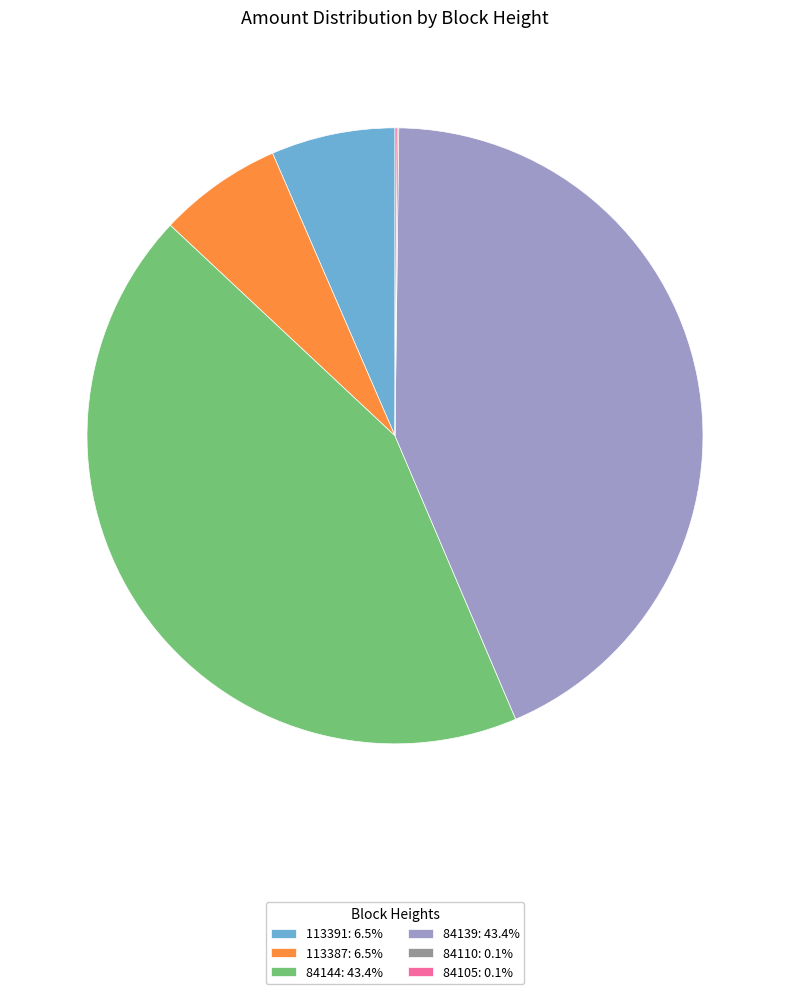

Combined, do 113391: 6.5% and 113387: 6.5% account for over 50%?

No